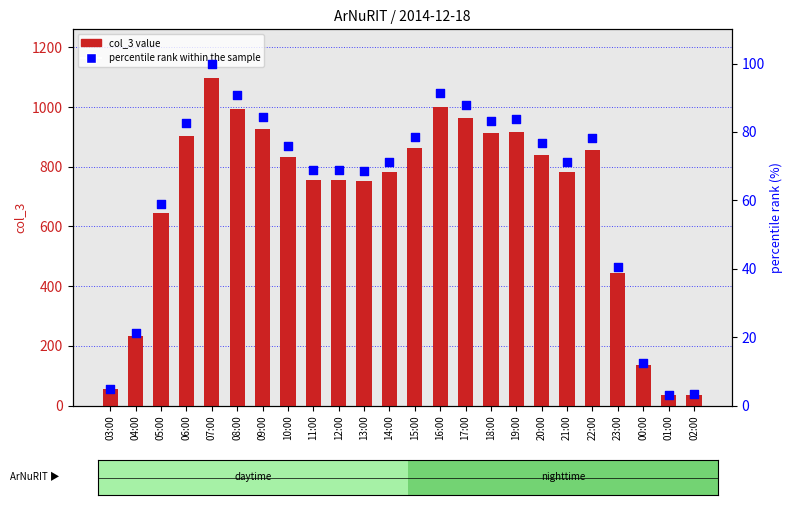

At which category is the sum across all series the highest?

07:00